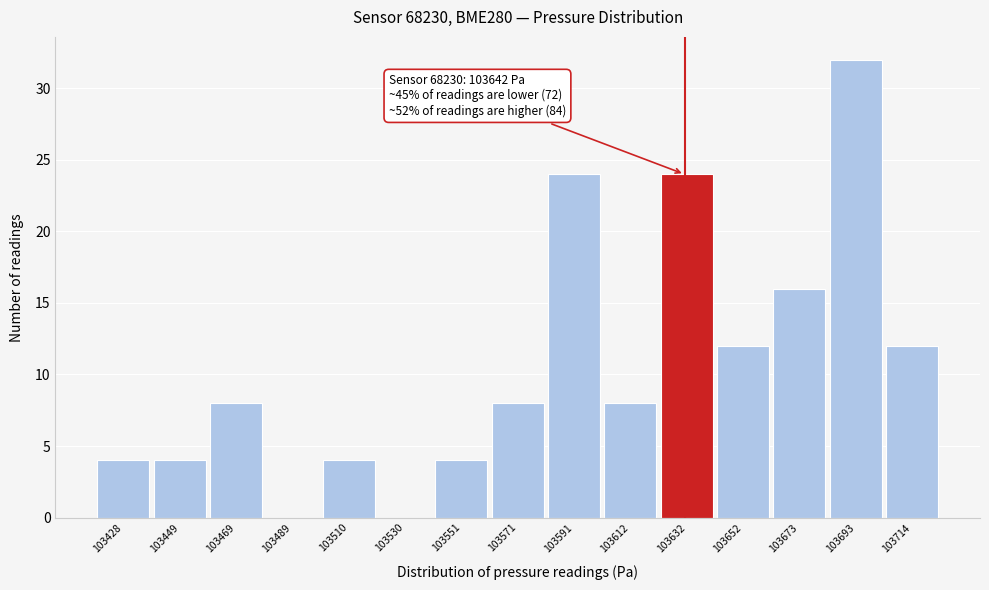

Reading right to left, list all the values displayed in this chart.

103714=12	103693=32	103673=16	103652=12	103632=24	103612=8	103591=24	103571=8	103551=4	103530=0	103510=4	103489=0	103469=8	103449=4	103428=4